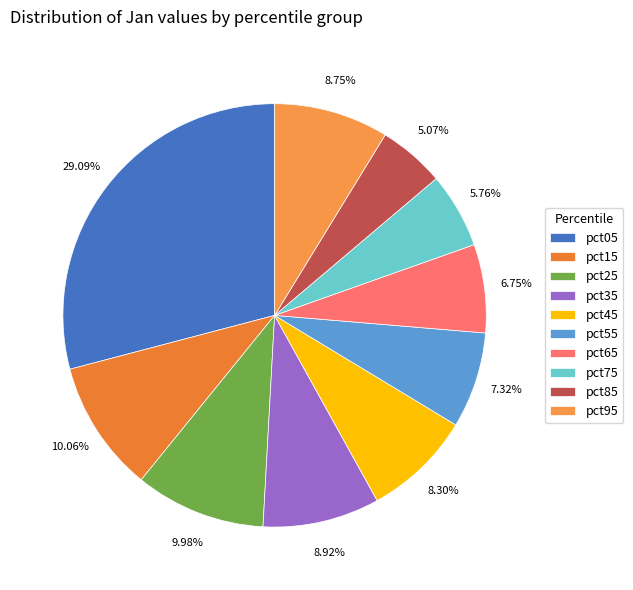

Does any single category account for the majority?

No